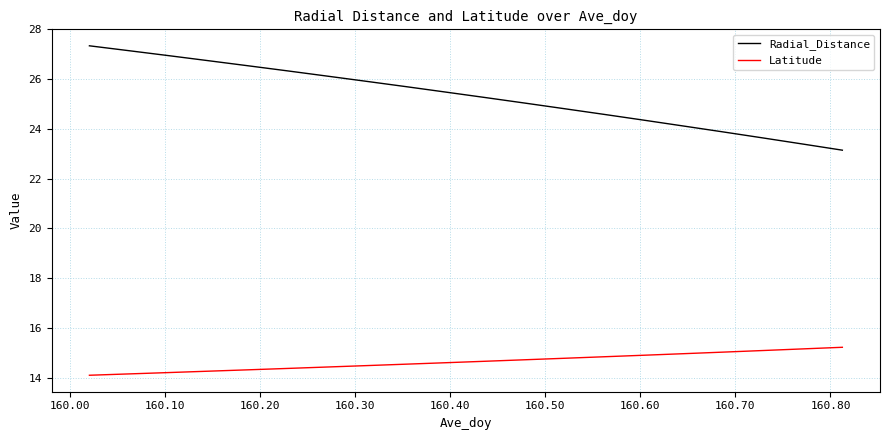

Which series has the largest total across all categories?

Radial_Distance